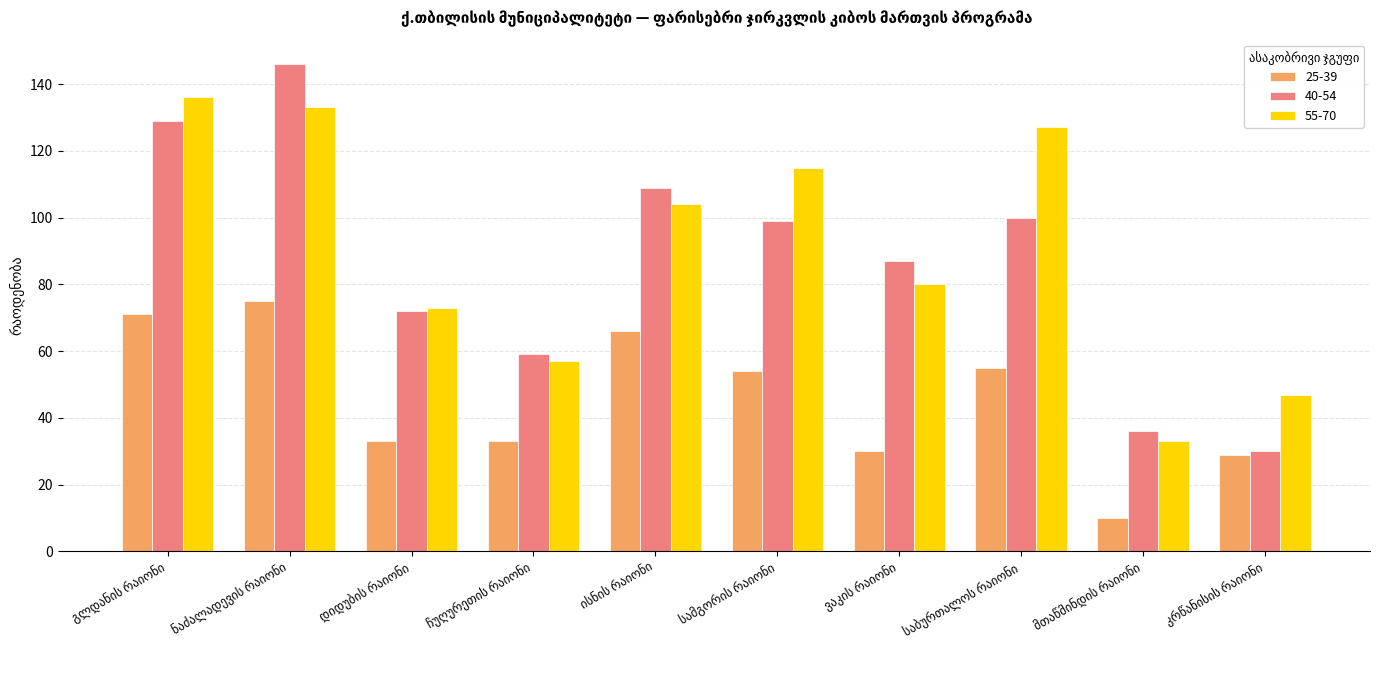

Which series has the largest total across all categories?

55-70